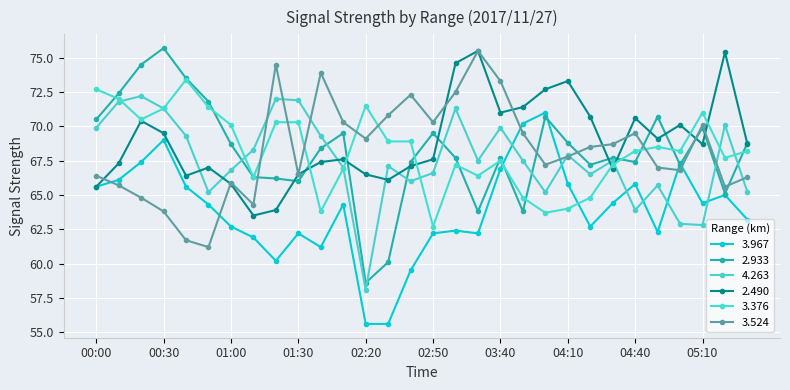

What is the maximum value for 4.263?

72.2